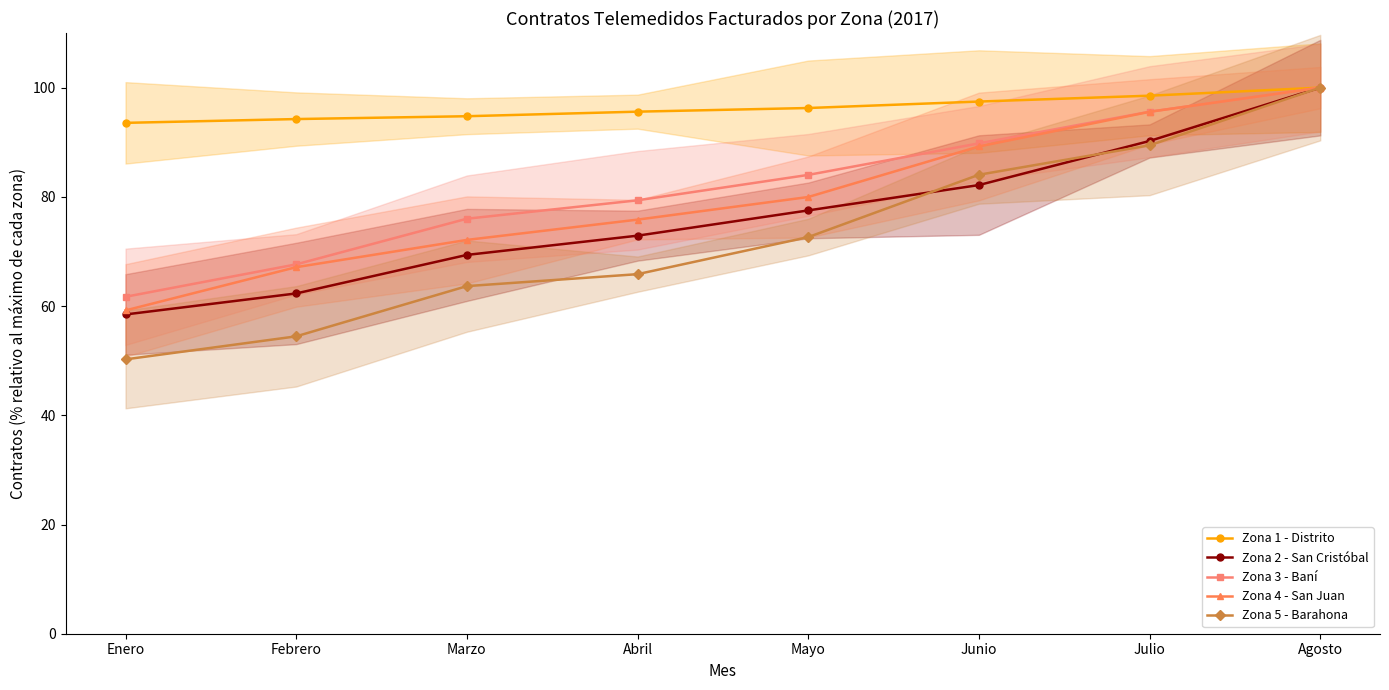

The Zona 5 - Barahona series shows 50.2 at Enero. True or false?

True